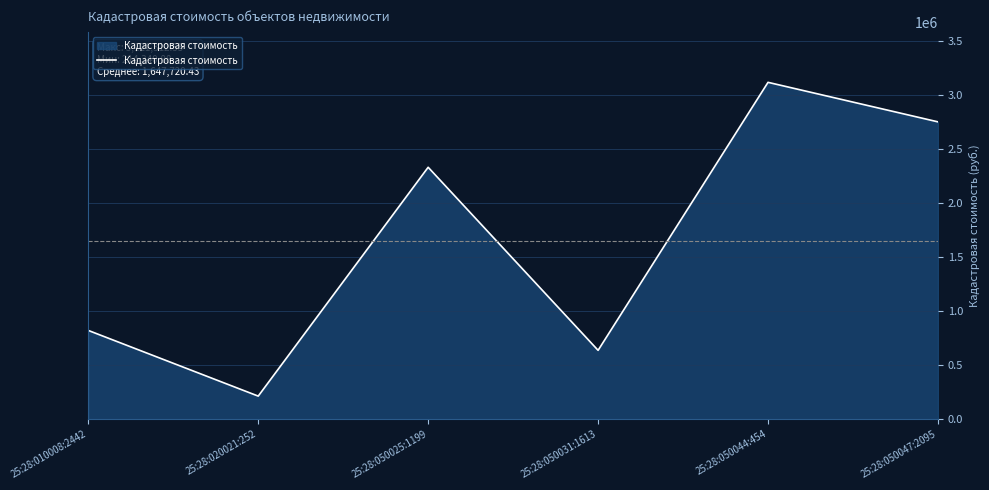

What is the change in value from 25:28:010008:2442 to 25:28:050044:454?

+2298547.6